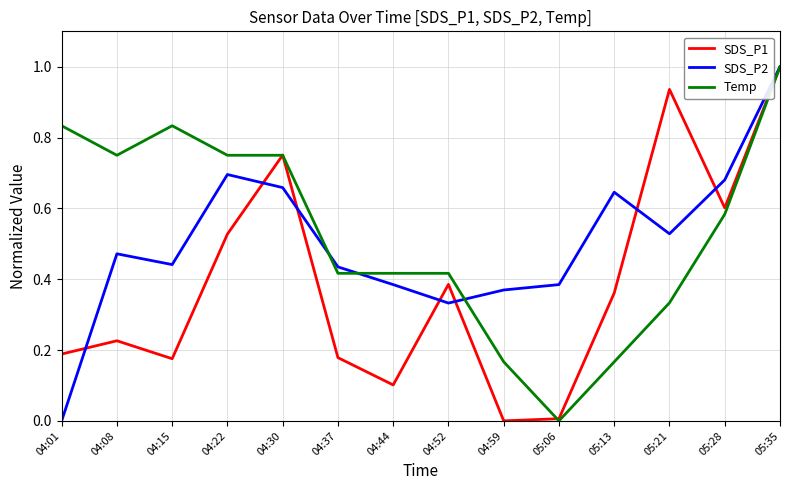

Between 04:15 and 05:06, which series saw the biggest shift?

Temp